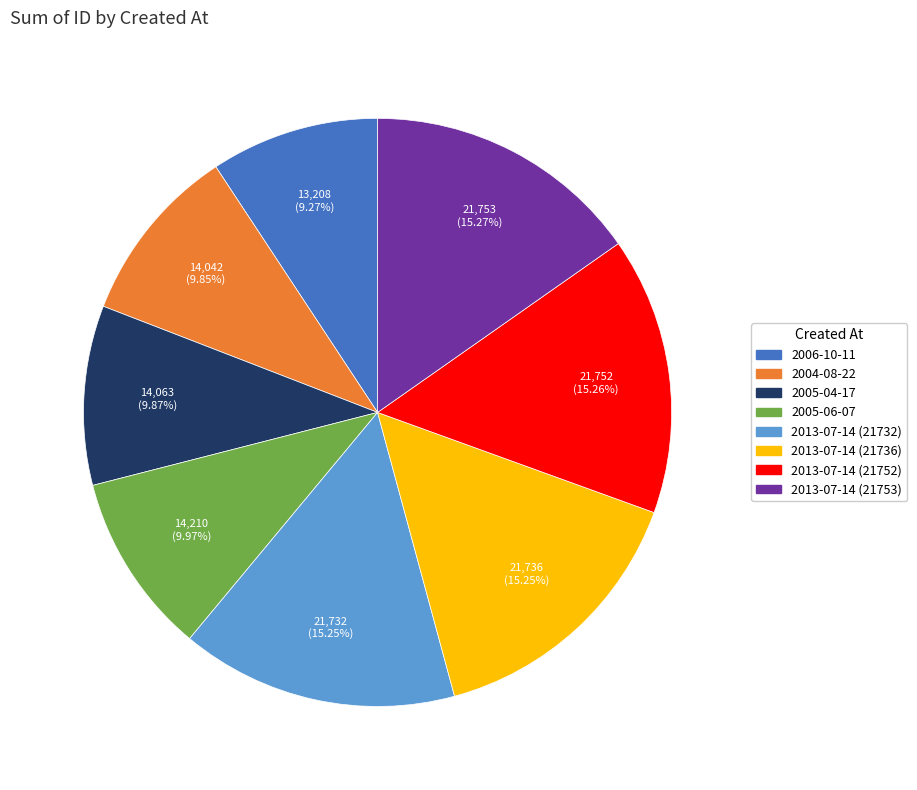

Is there any slice that represents more than half of the pie?

No